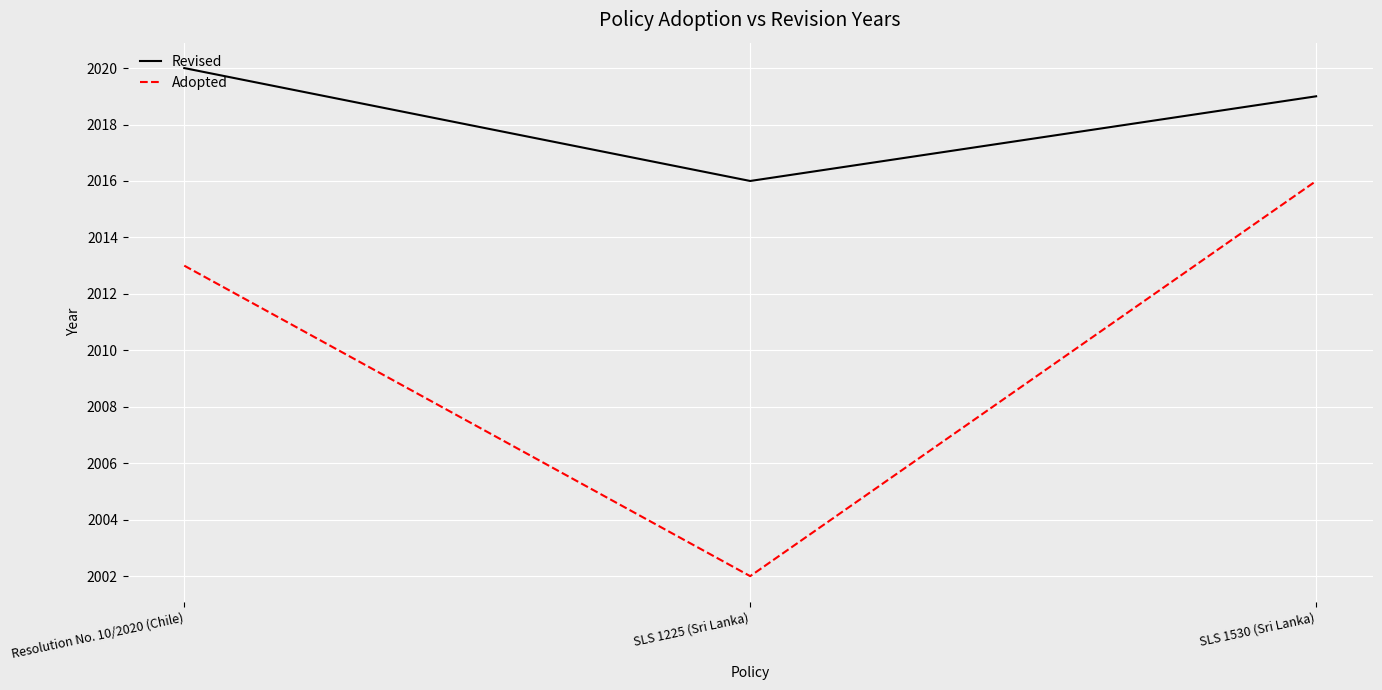

The value of Revised at Resolution No. 10/2020 (Chile) is 2020. True or false?

True